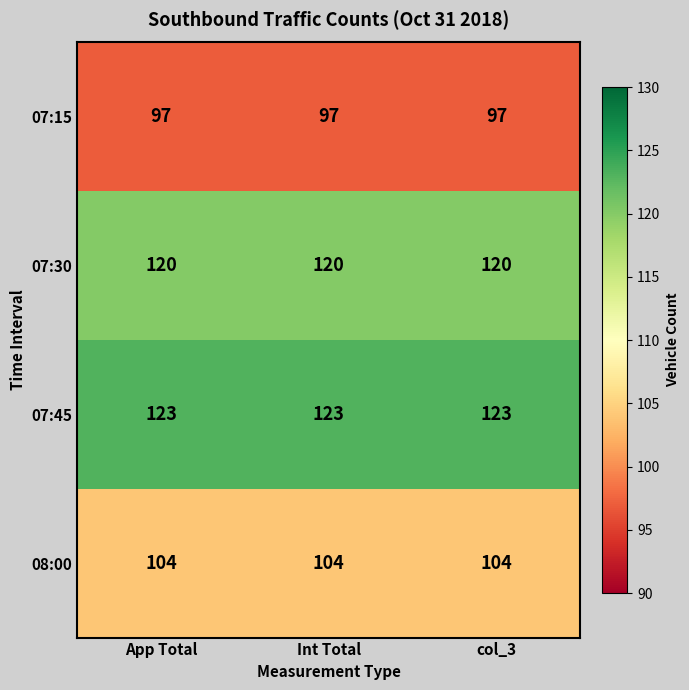

Rank the series at App Total from lowest to highest value.

07:15, 08:00, 07:30, 07:45